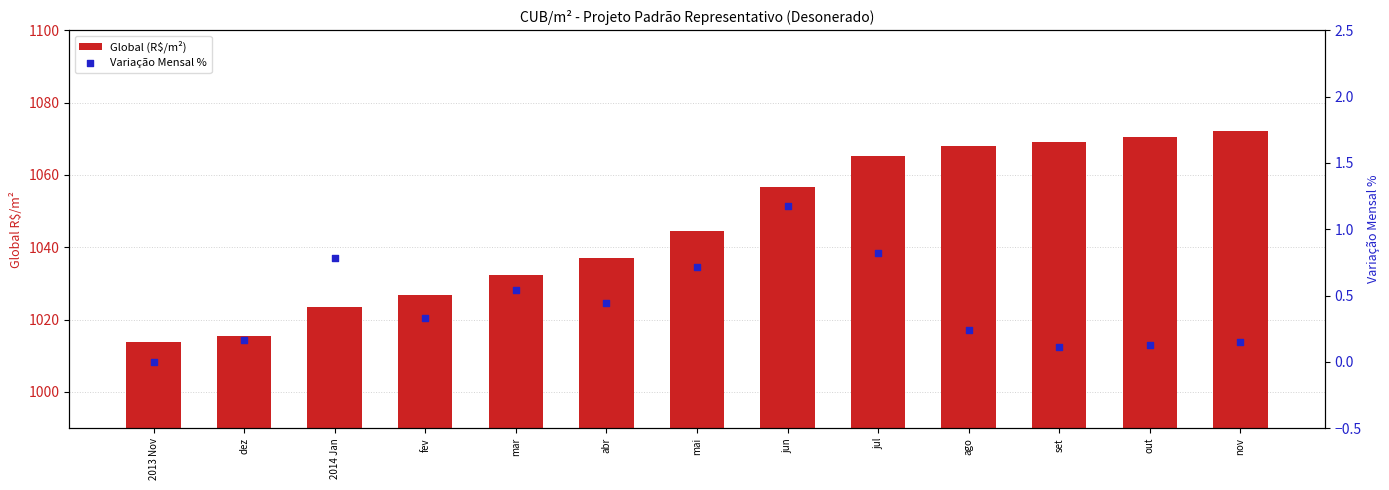

Which series has the widest spread of Y values?

Global (R$/m²)